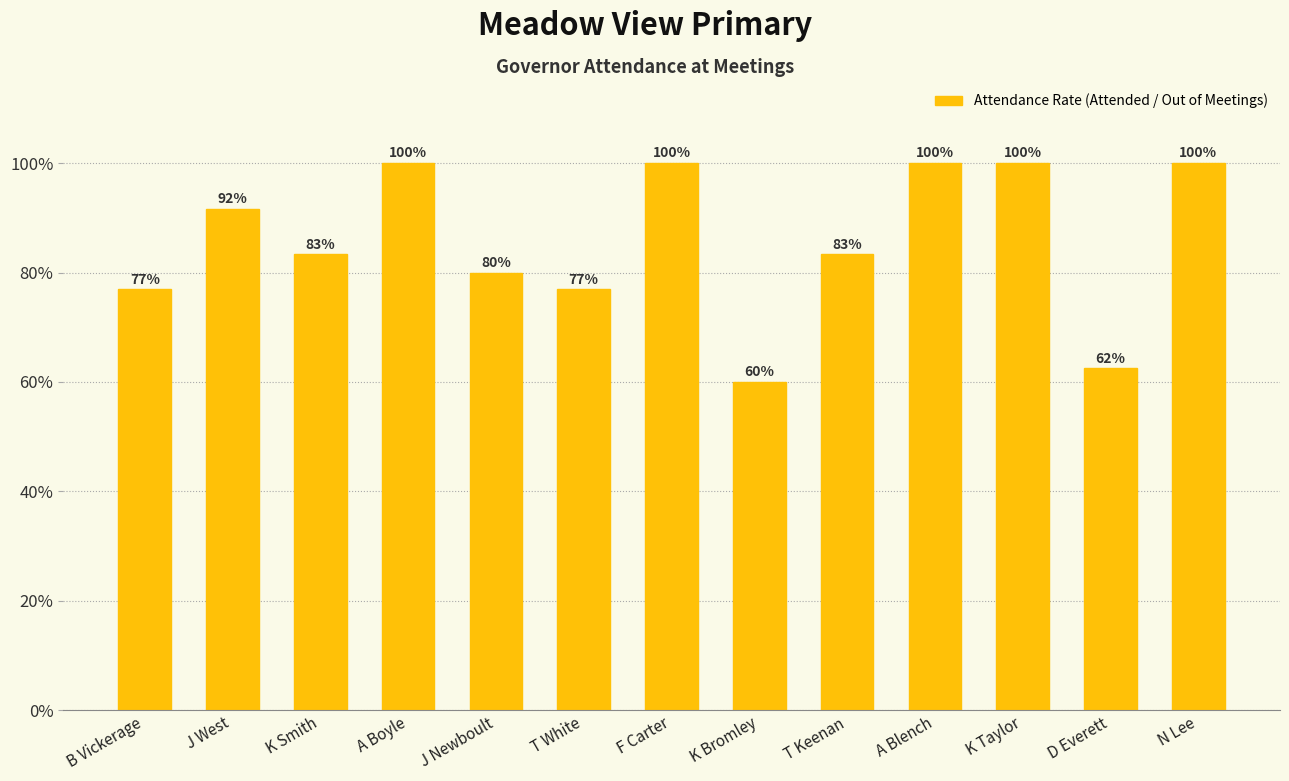

Reading left to right, extract all data points from this chart.

B Vickerage=0.8	J West=0.9	K Smith=0.8	A Boyle=1.0	J Newboult=0.8	T White=0.8	F Carter=1.0	K Bromley=0.6	T Keenan=0.8	A Blench=1.0	K Taylor=1.0	D Everett=0.6	N Lee=1.0